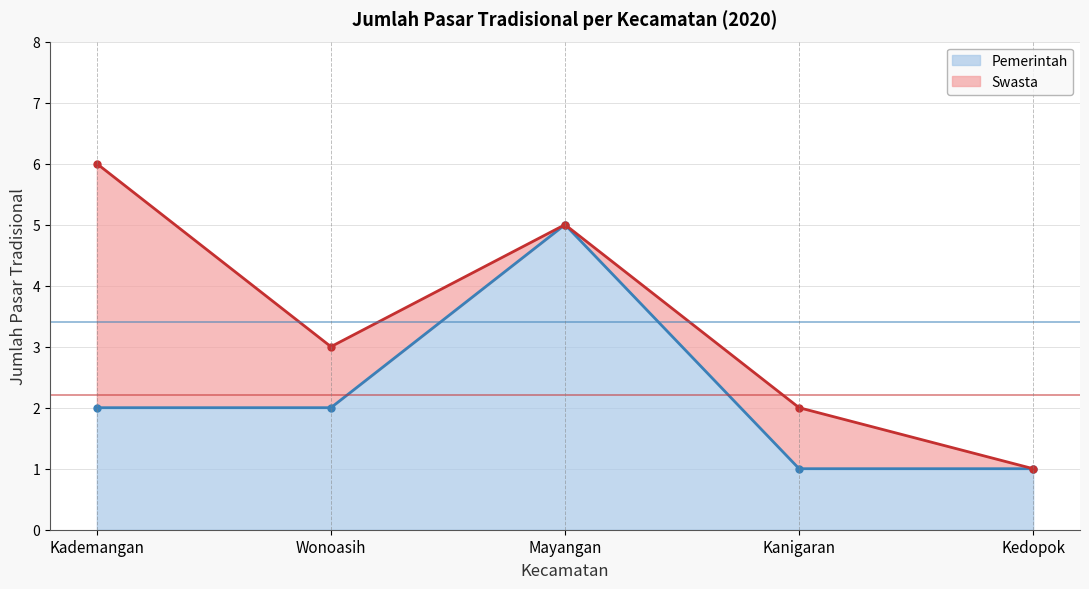

The value of Pemerintah at Kedopok is 1. True or false?

True